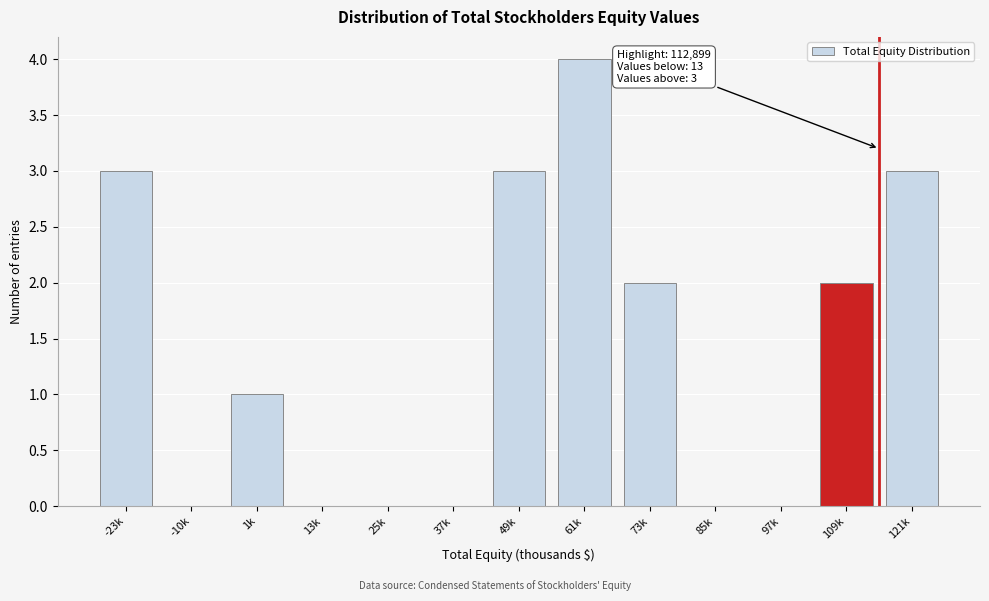

Reading left to right, what are all the values shown in this chart?

-23k=3	-10k=0	1k=1	13k=0	25k=0	37k=0	49k=3	61k=4	73k=2	85k=0	97k=0	109k=2	121k=3